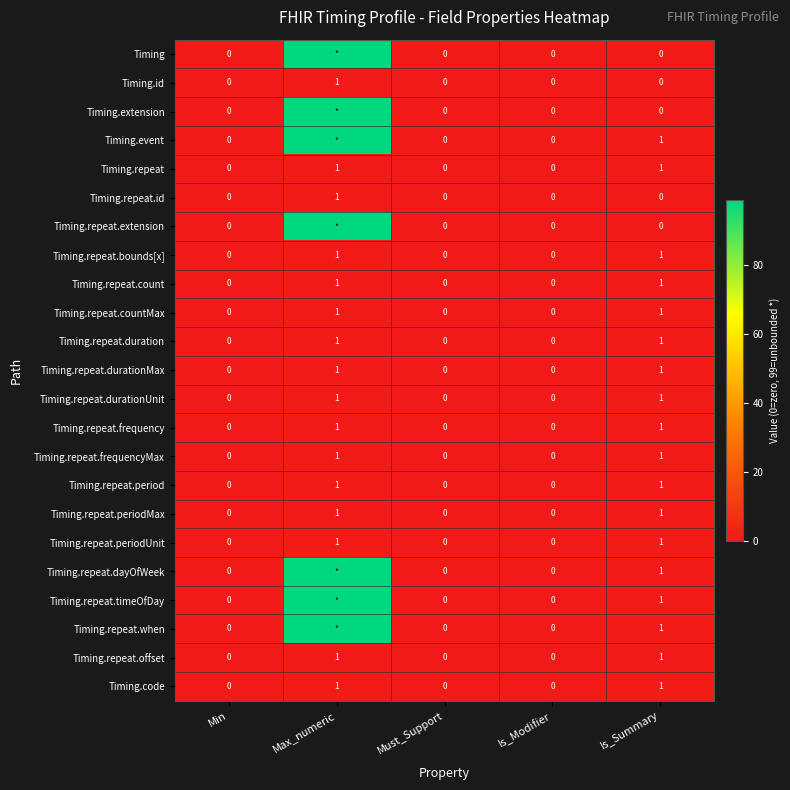

Is it true that Timing.repeat.id equals -1 at Is_Modifier?

False